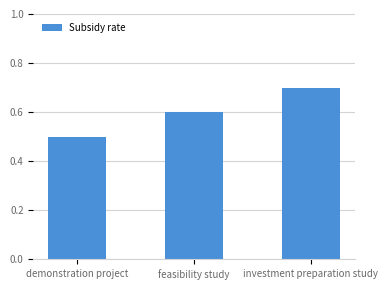

At which label is the value closest to 0?

demonstration project